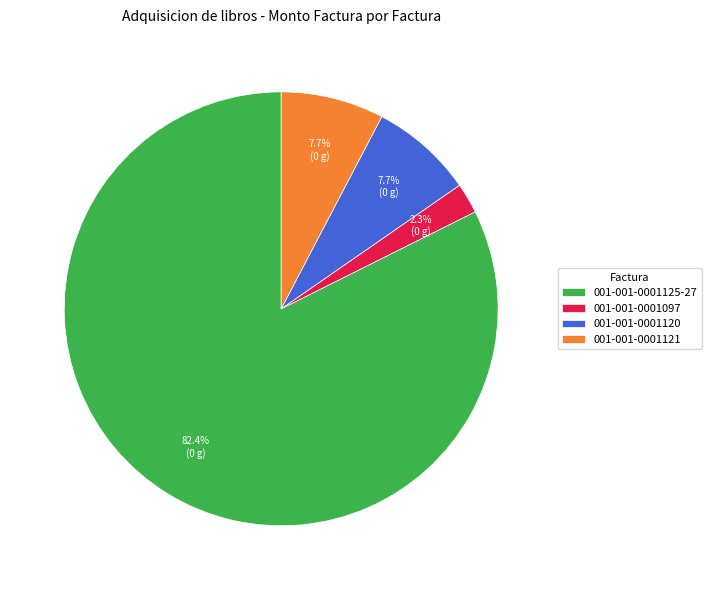

Which has a higher value, 001-001-0001125-27 or 001-001-0001097?

001-001-0001125-27